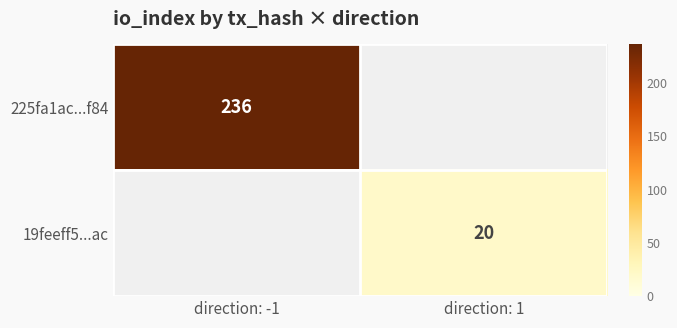

True or false: 19feeff5...ac has a value of 8 at direction: 1.

False